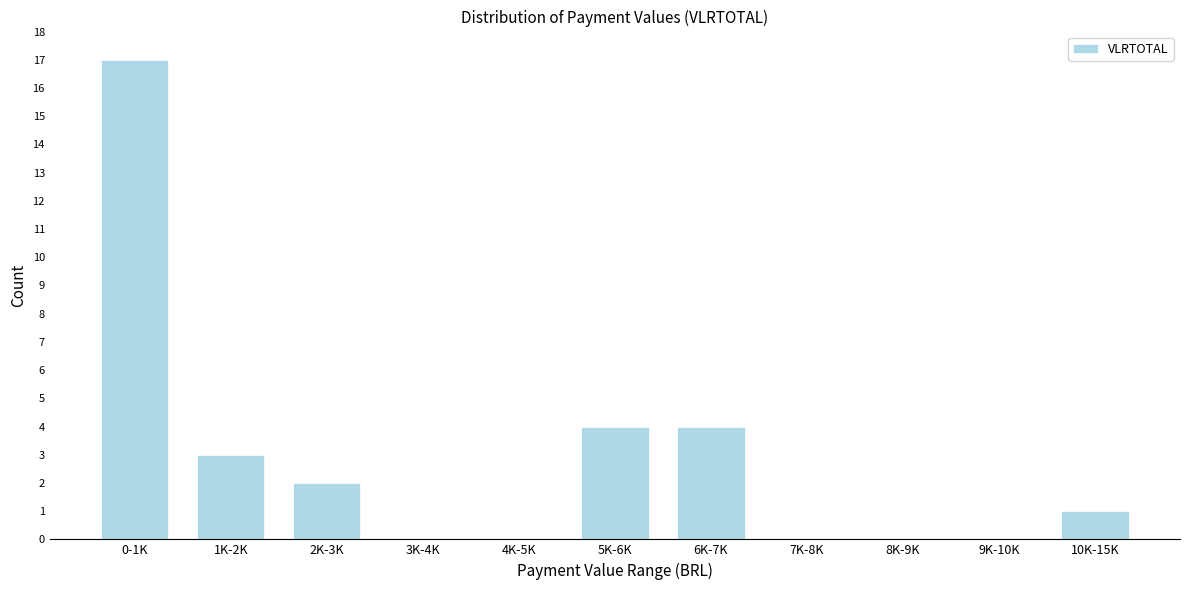

Reading left to right, transcribe all the data shown in this chart.

0-1K=17	1K-2K=3	2K-3K=2	3K-4K=0	4K-5K=0	5K-6K=4	6K-7K=4	7K-8K=0	8K-9K=0	9K-10K=0	10K-15K=1